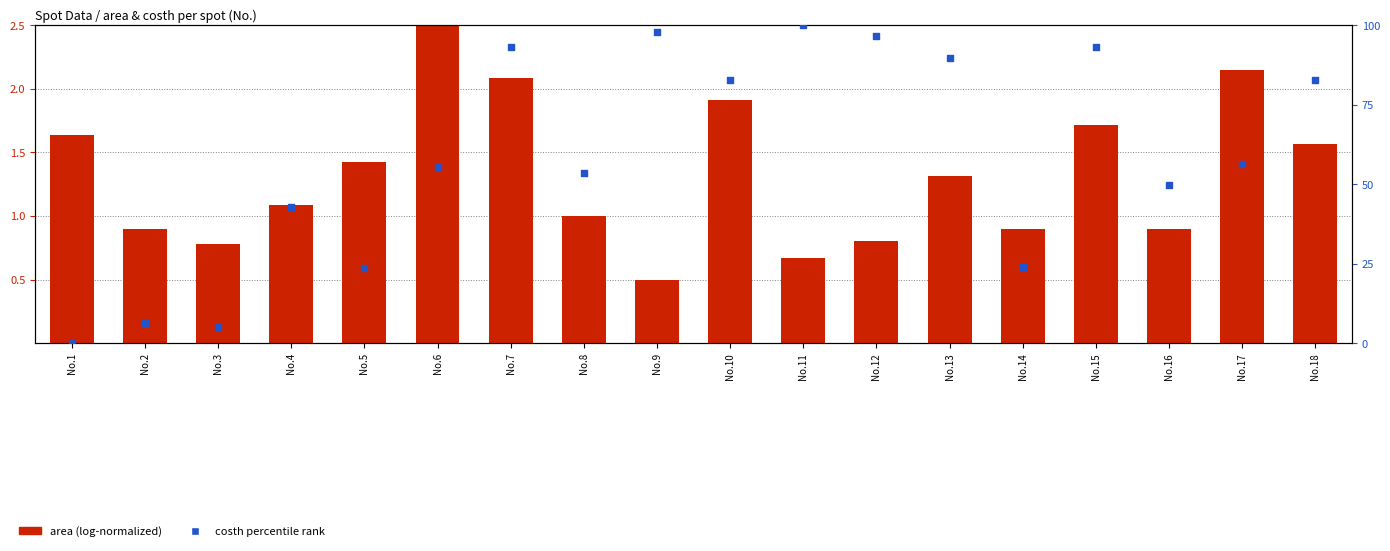

What is the total value across all series at No.12?

97.5